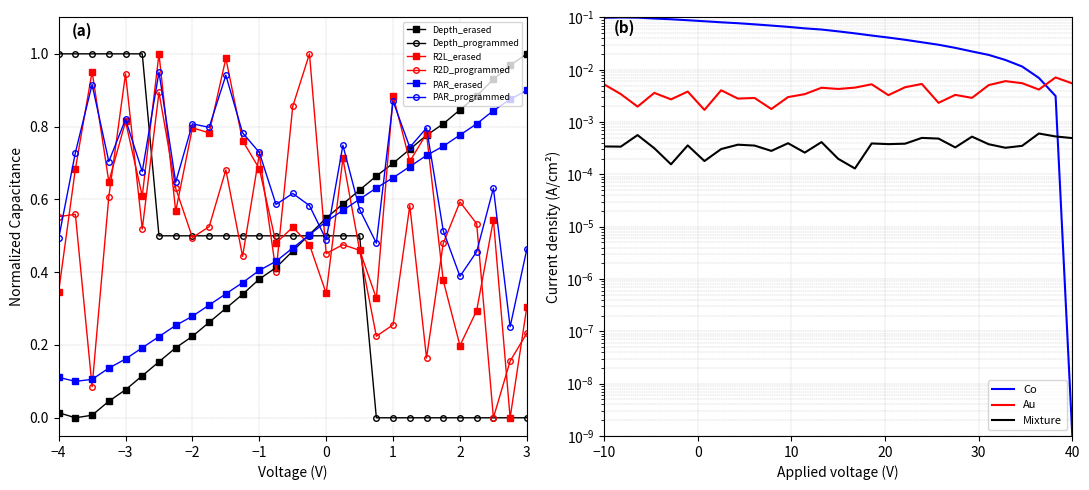

Is the value of R2D_programmed at −1 greater than the value of PAR_programmed at 1?

No